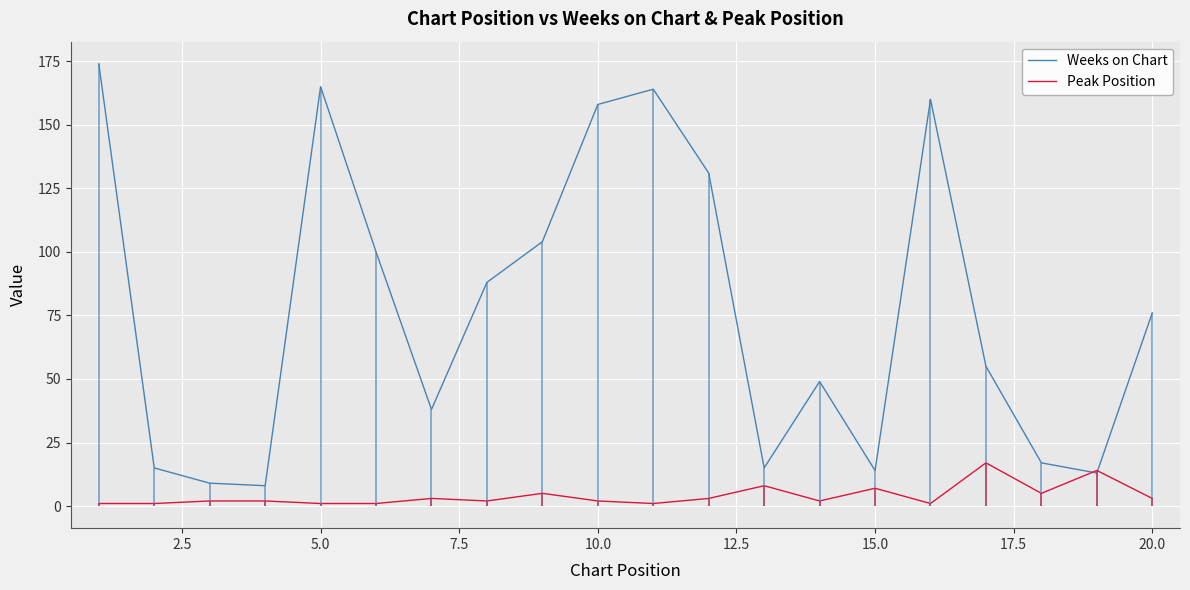

Reading right to left, extract all data points from this chart.

Weeks on Chart: 76	13	17	55	160	14	49	15	131	164	158	104	88	38	100	165	8	9	15	174
Peak Position: 3	14	5	17	1	7	2	8	3	1	2	5	2	3	1	1	2	2	1	1